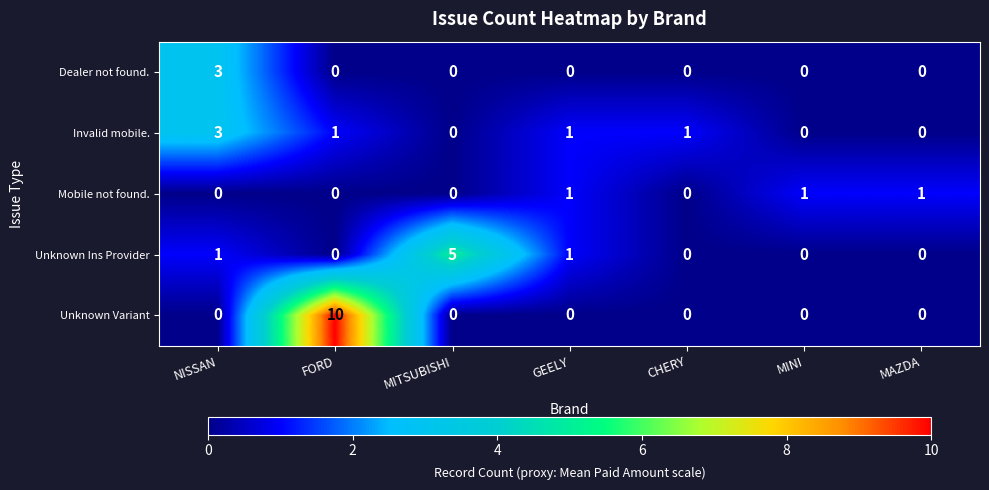

Which series has the largest total across all categories?

Unknown Variant